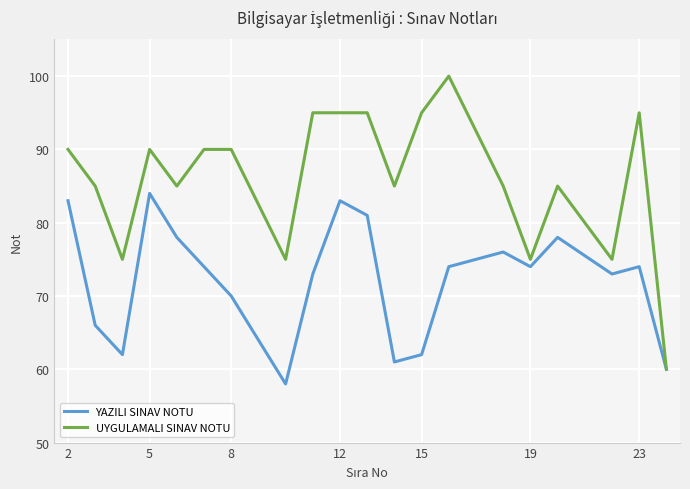

Which series has the largest range (max minus min)?

UYGULAMALI SINAV NOTU